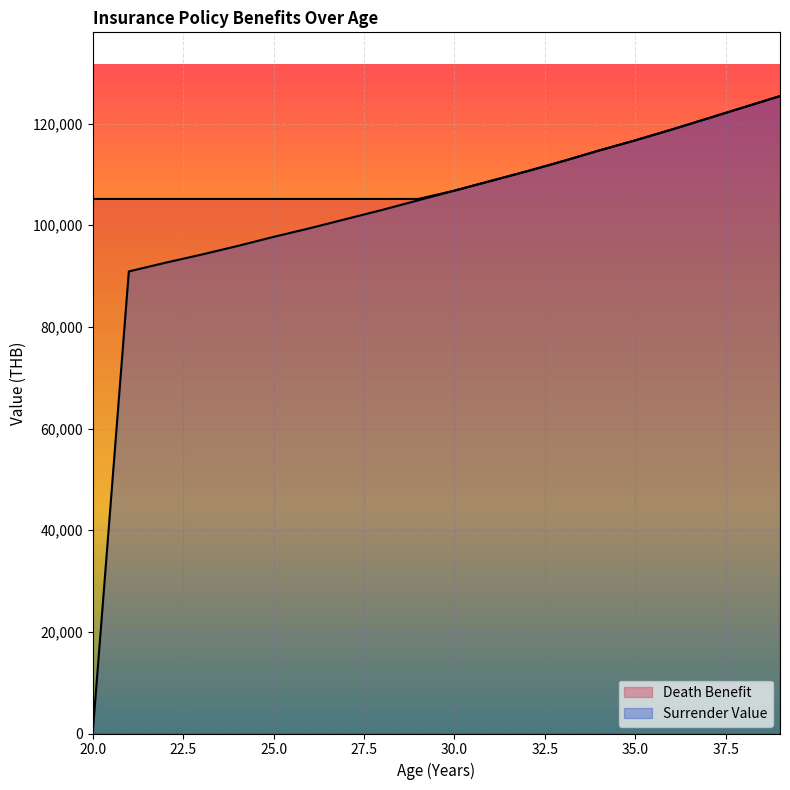

How many values in the Surrender Value series are below 106800?

10